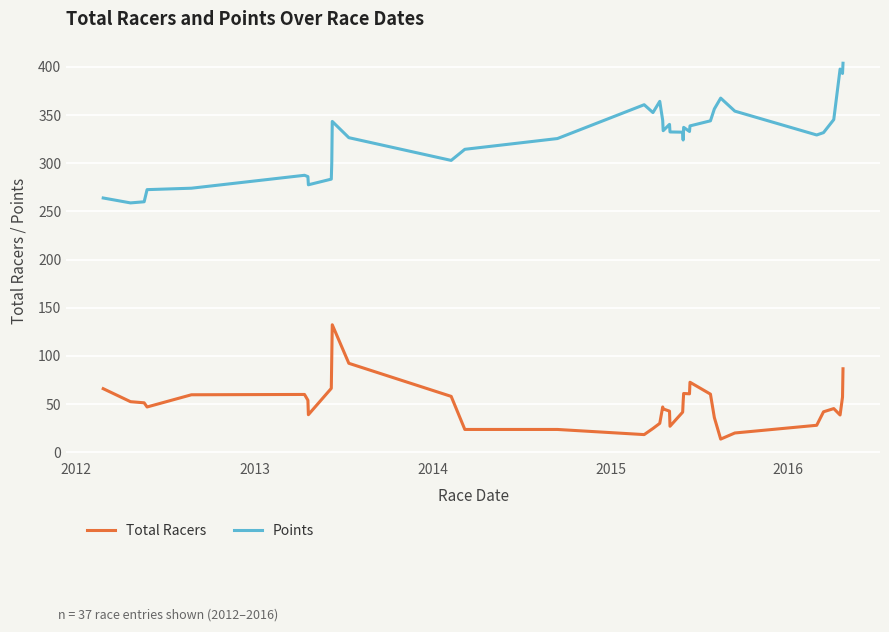

True or false: Points and Total Racers intersect in this chart.

False